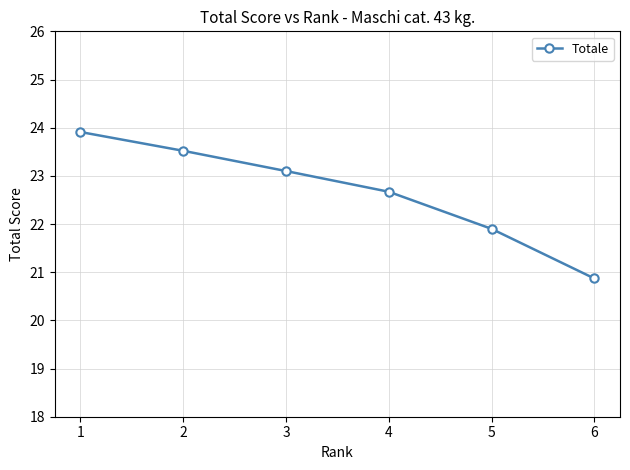

Which has a higher value, 2 or 3?

2